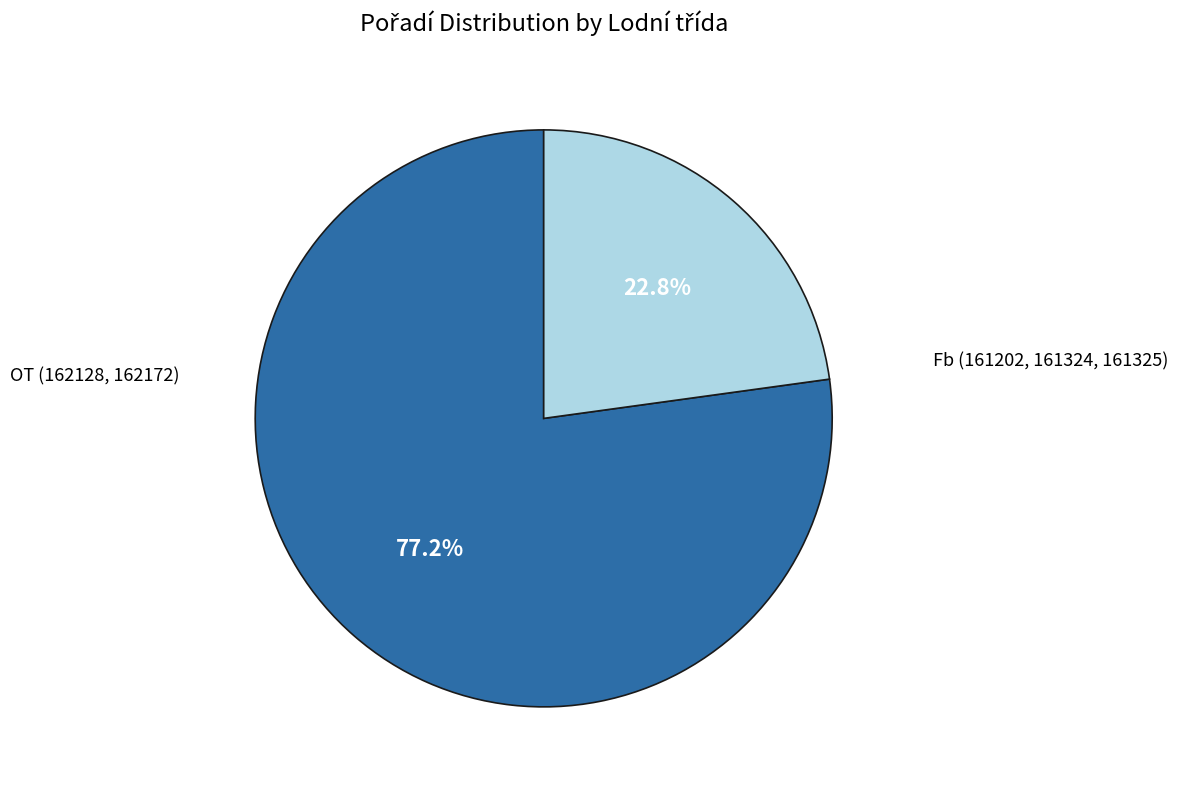

To the nearest percent, what is the average slice percentage?

50%